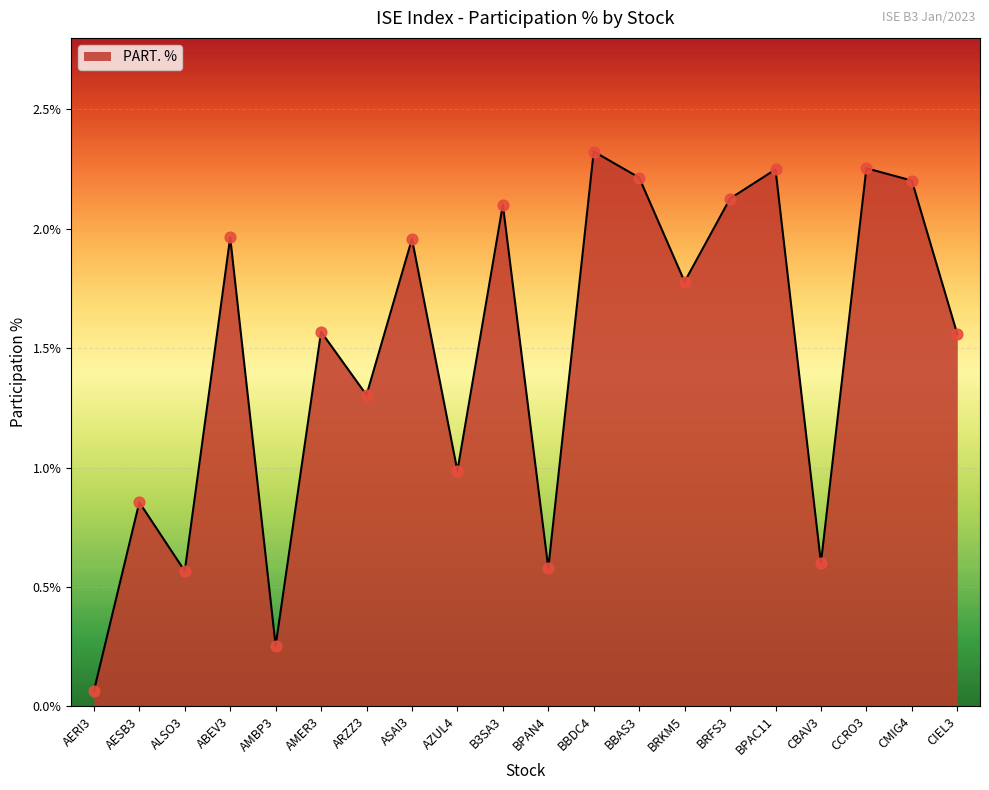

What is the change in value from AMBP3 to AMER3?

+1.3